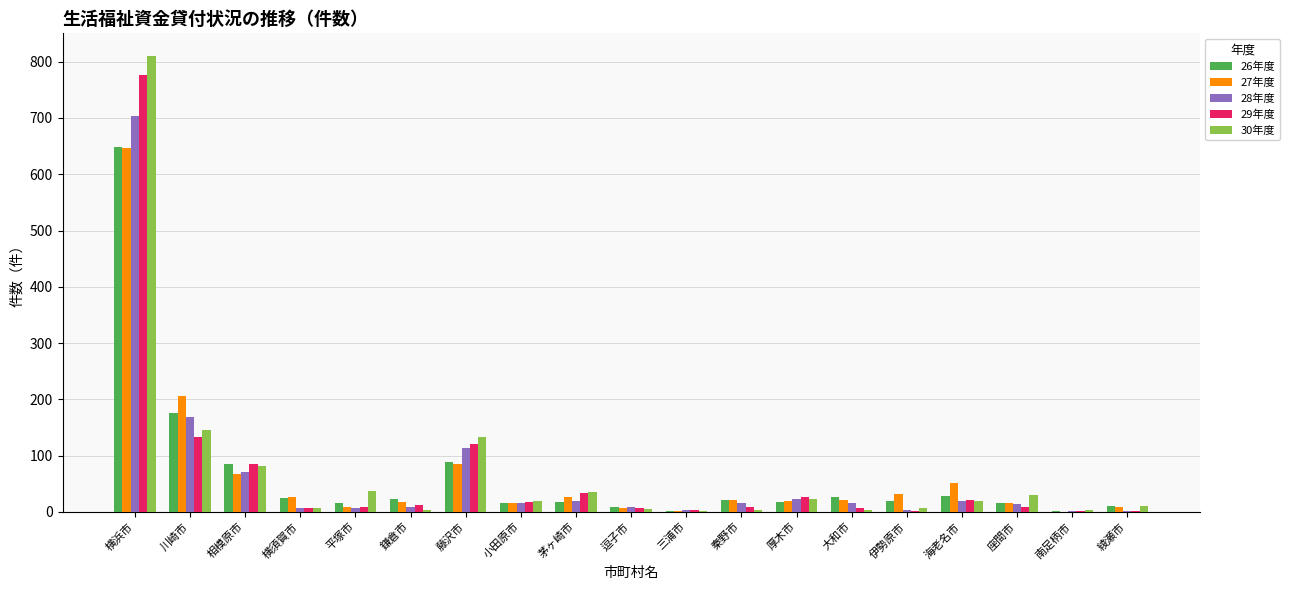

What is the highest value of the 29年度 series?

777